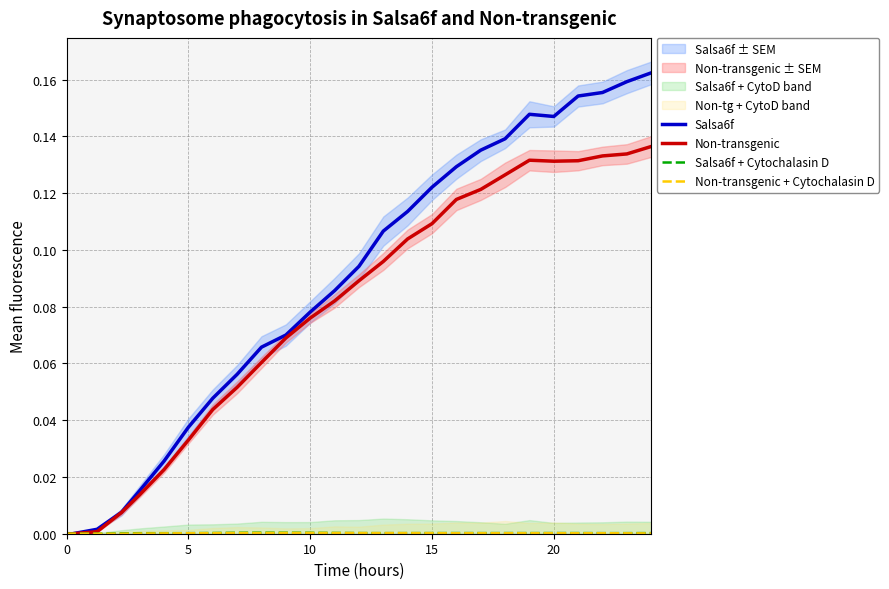

Is it true that Non-transgenic equals 0.0 at 0?

True